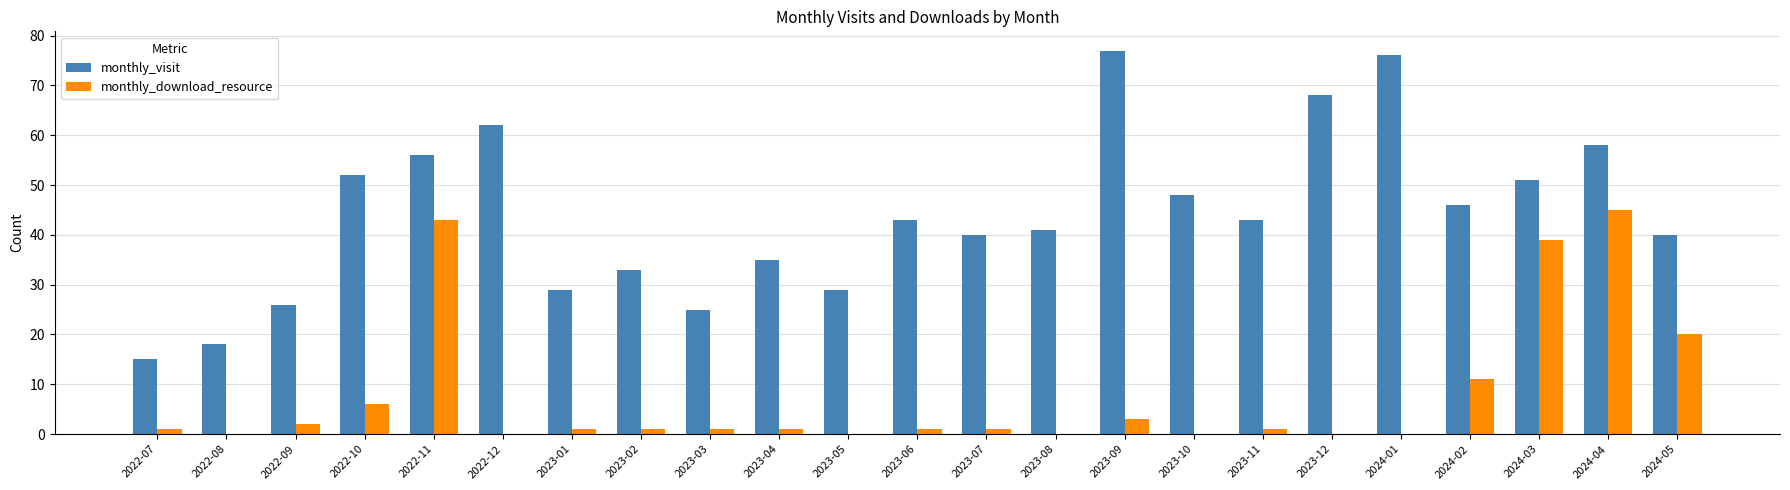

What is the greatest value displayed?

77